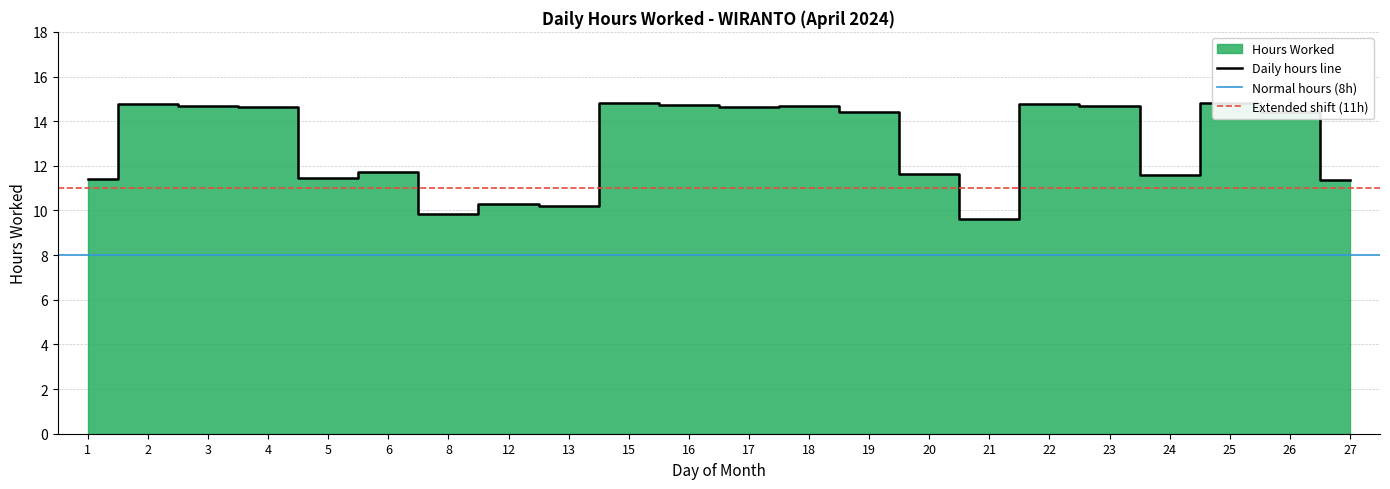

Read the value at 21.

9.6